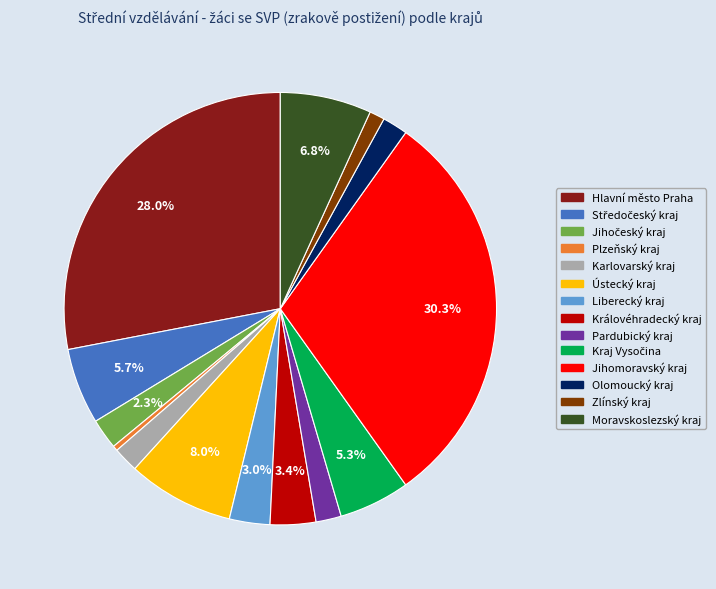

Combined, do Královéhradecký kraj and Pardubický kraj account for over 50%?

No